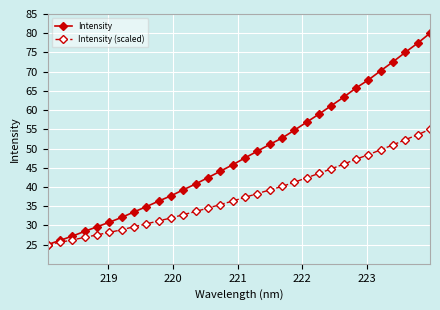

Which series has the largest total across all categories?

Intensity